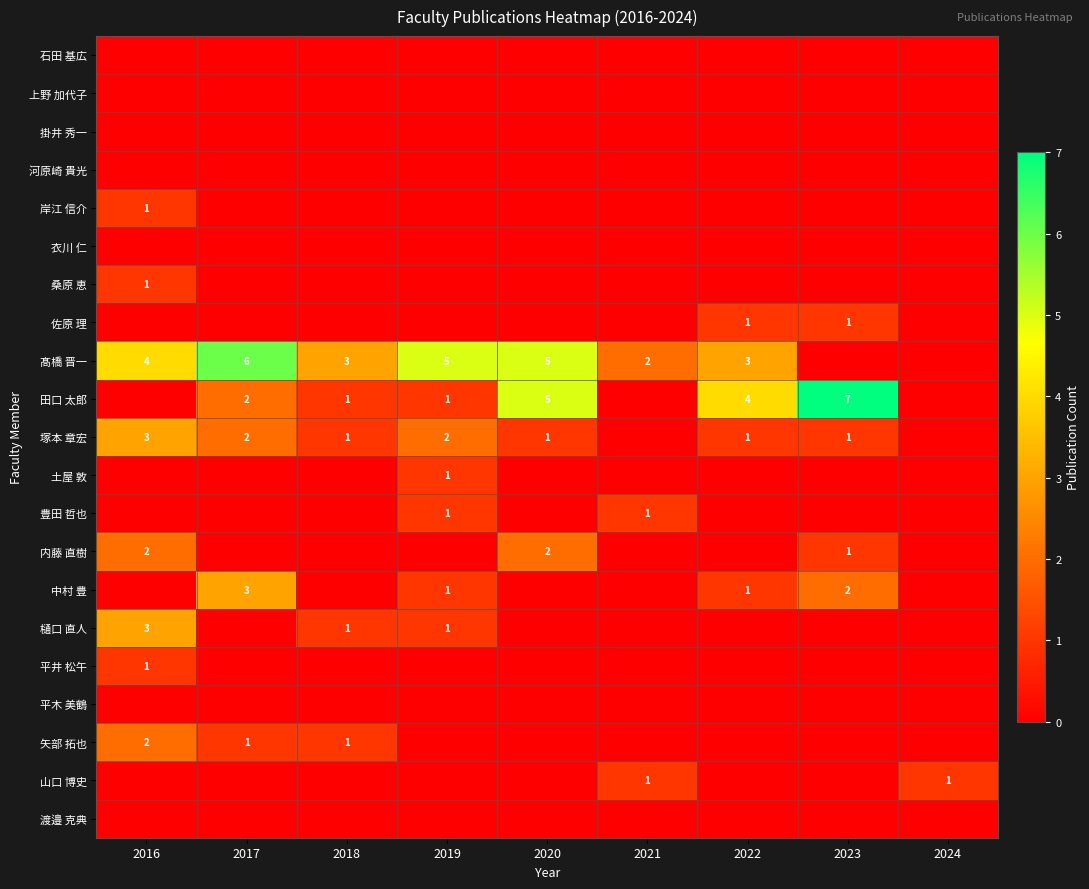

What is the spread (max minus min) of values at 2020?

5